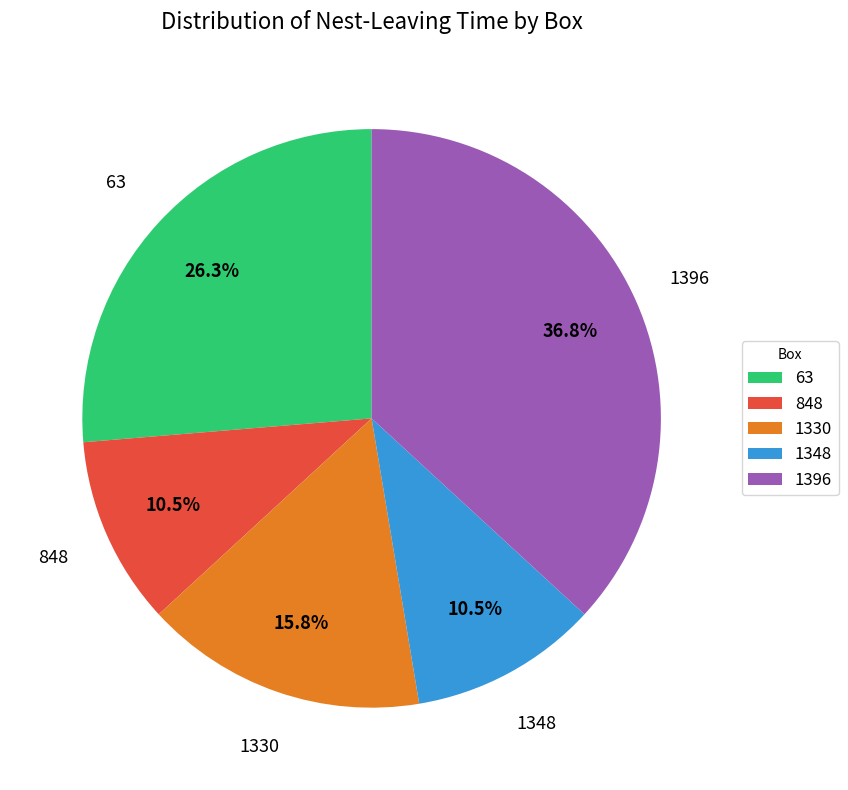

Count the number of slices in the pie.

5